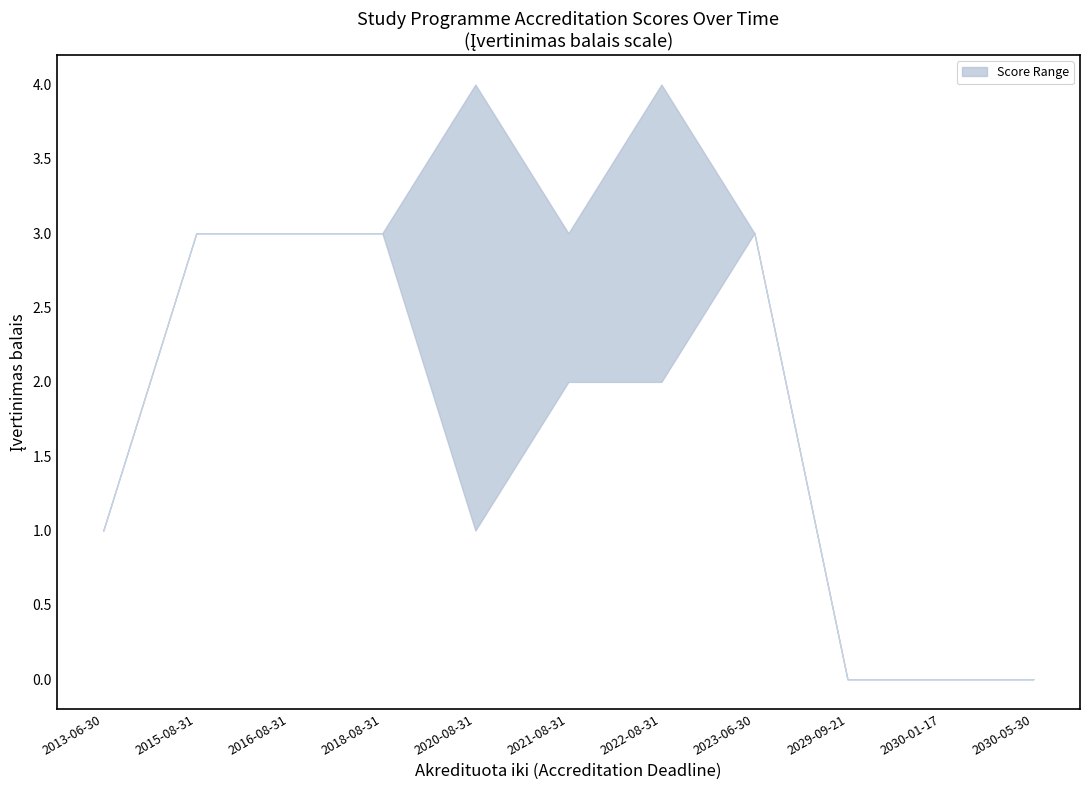

Is it true that upper equals 4 at 2023-06-30?

False